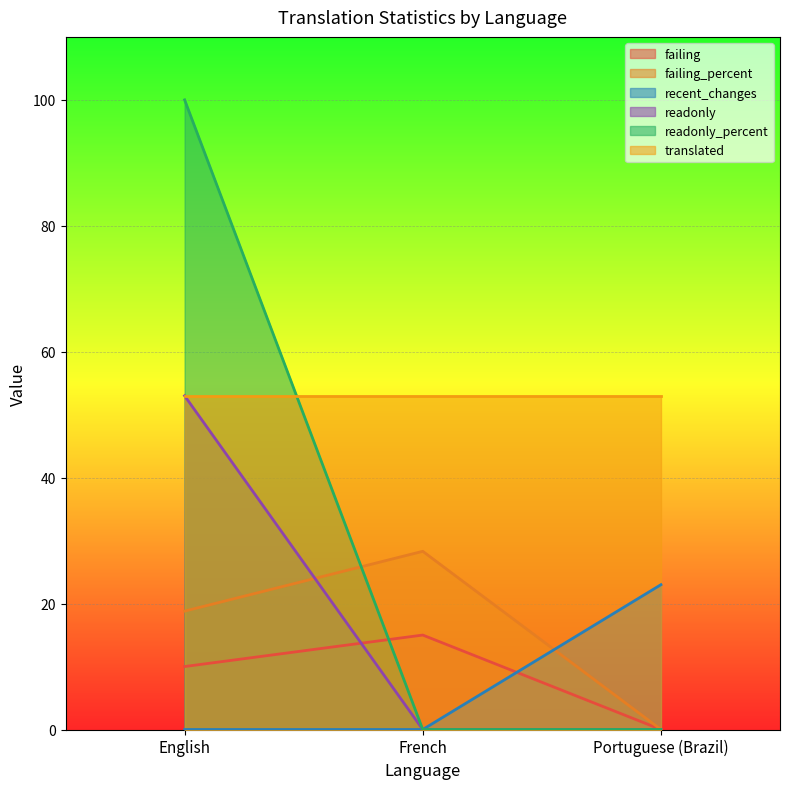

Which category has the lowest value in the failing_percent series?

Portuguese (Brazil)